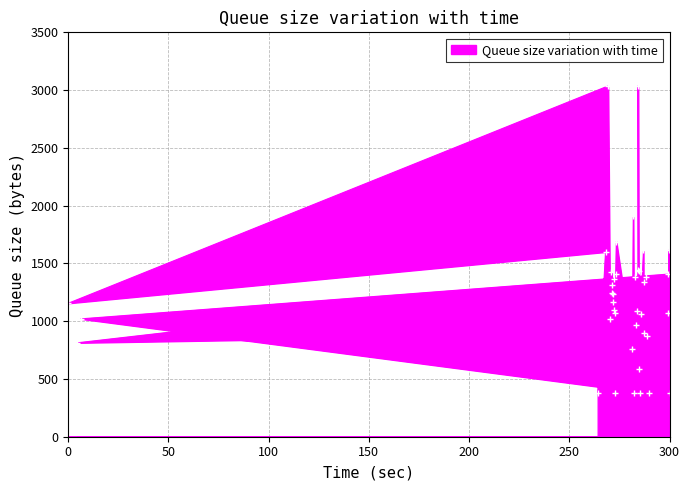

What is the difference between the second highest and second lowest values?

2661.0